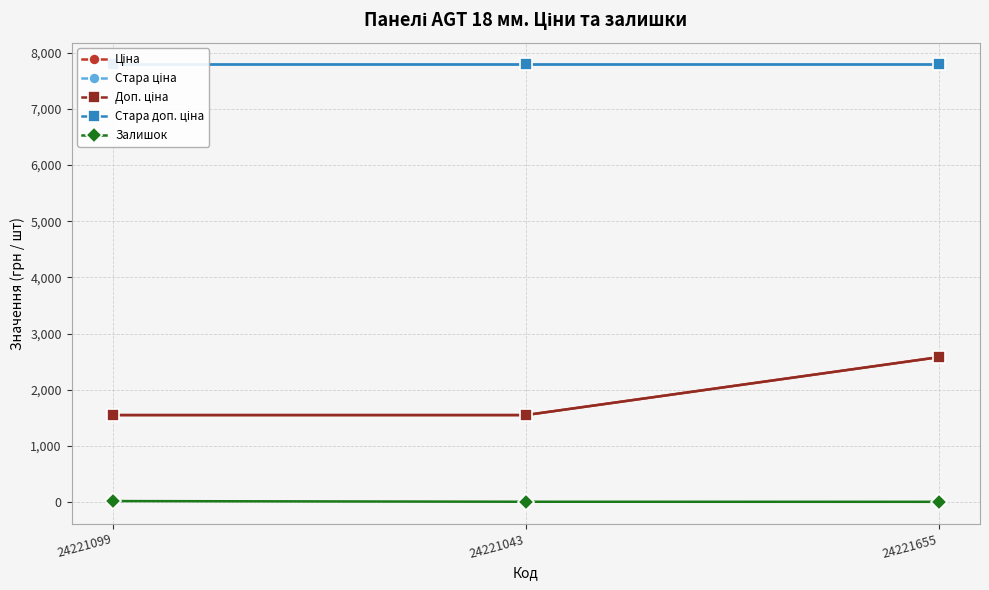

Between 24221099 and 24221655, which series saw the biggest shift?

Ціна